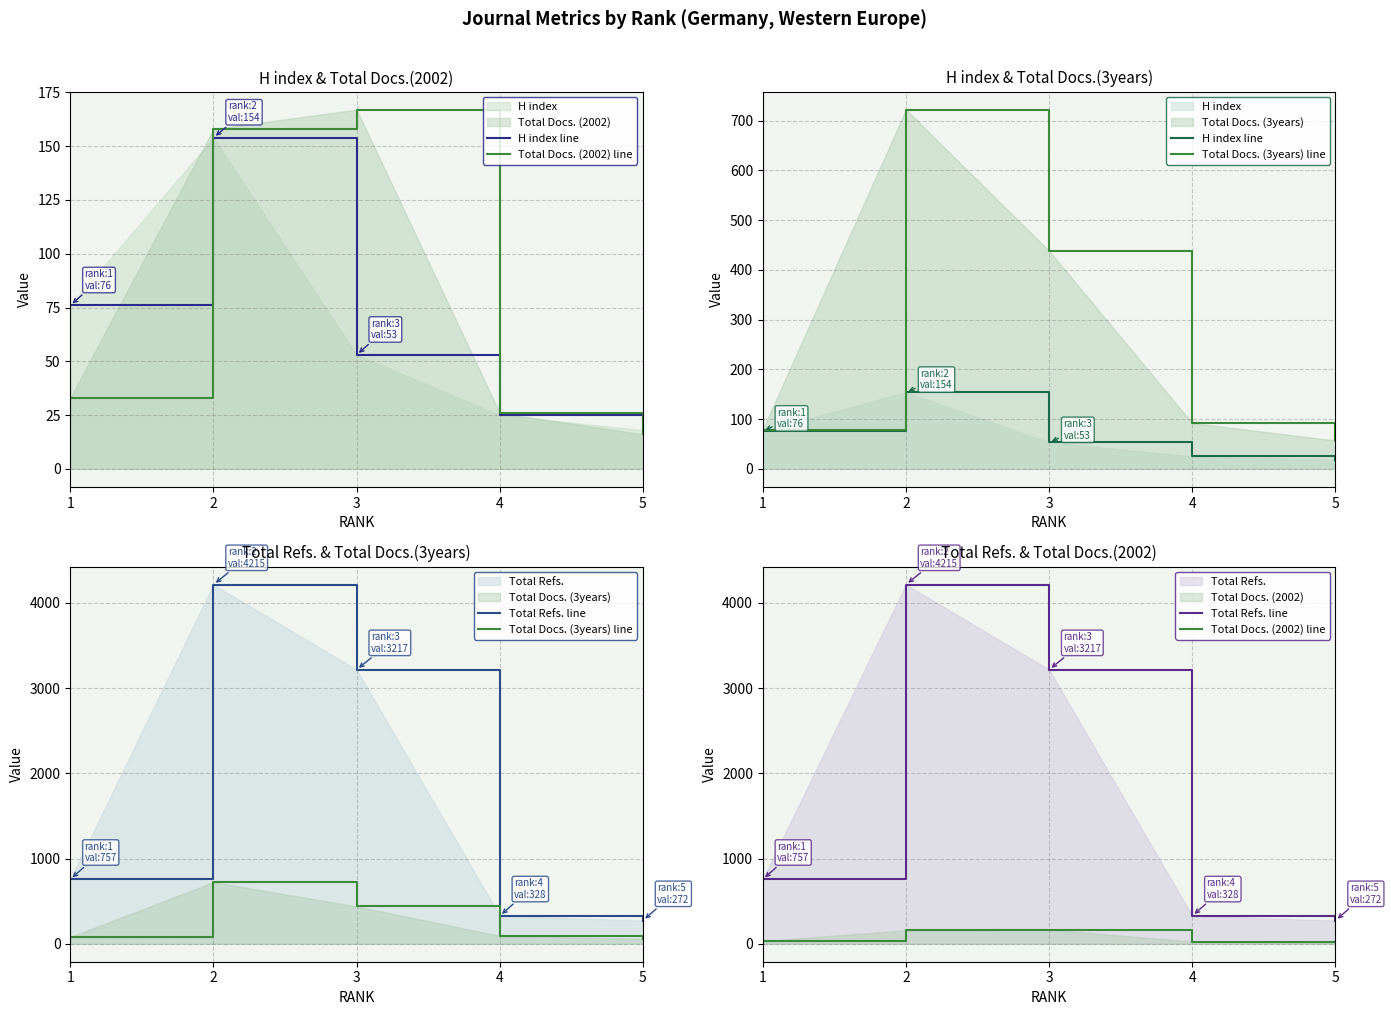

True or false: Total Refs. line has more than 2 points higher than both neighbors.

False